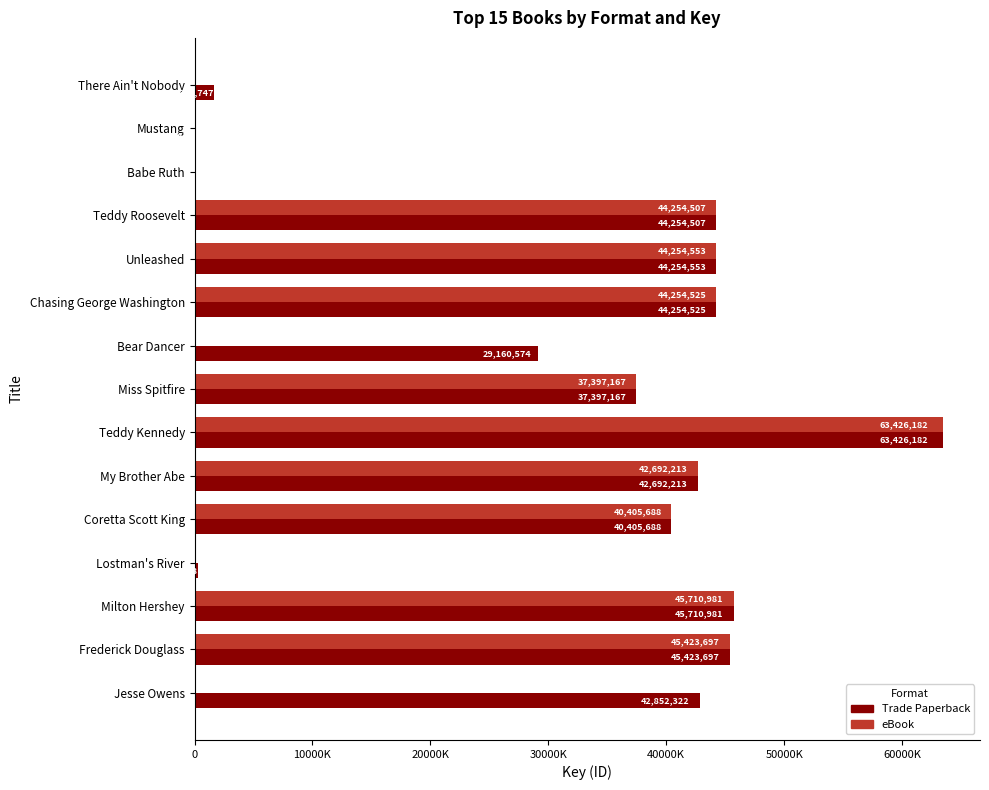

Reading left to right, extract all data points from this chart.

Trade Paperback: 1666747	5631	5978	44254507	44254553	44254525	29160574	37397167	63426182	42692213	40405688	313748	45710981	45423697	42852322
eBook: 0	5631	5978	44254507	44254553	44254525	0	37397167	63426182	42692213	40405688	0	45710981	45423697	0